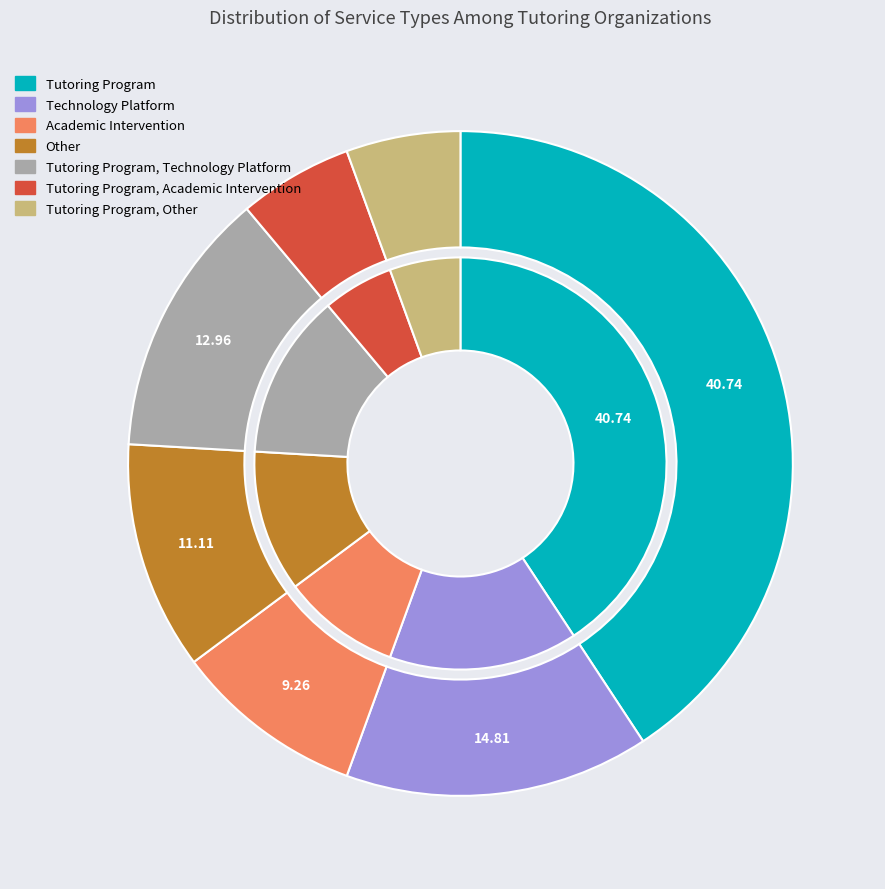

True or false: Tutoring Program, Technology Platform accounts for 24% of the total.

False